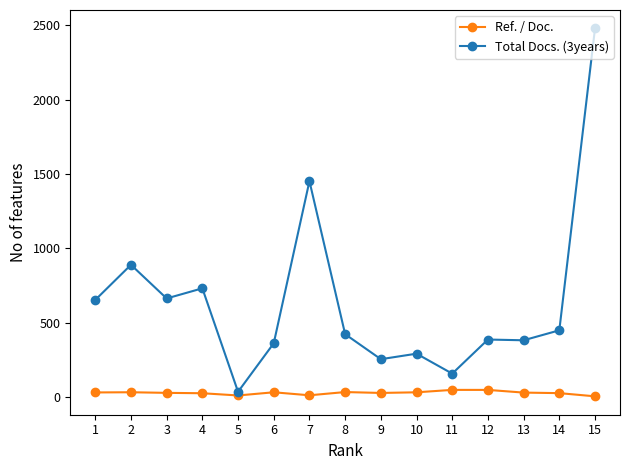

True or false: Ref. / Doc. has a value of 13.5 at 7.

True